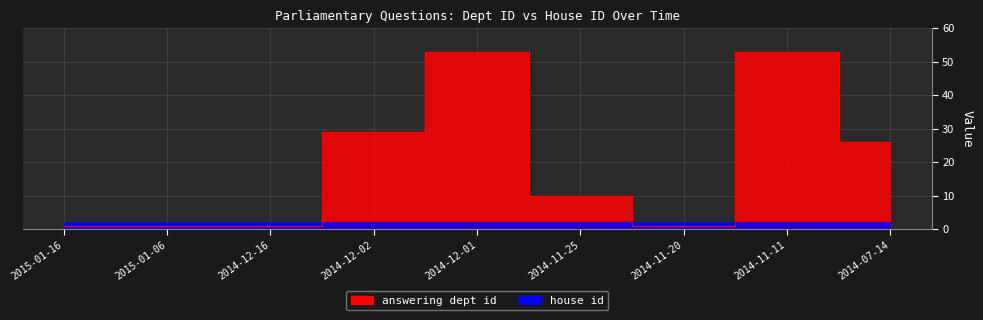

What is the label of the 9th point from the right?

2015-01-16